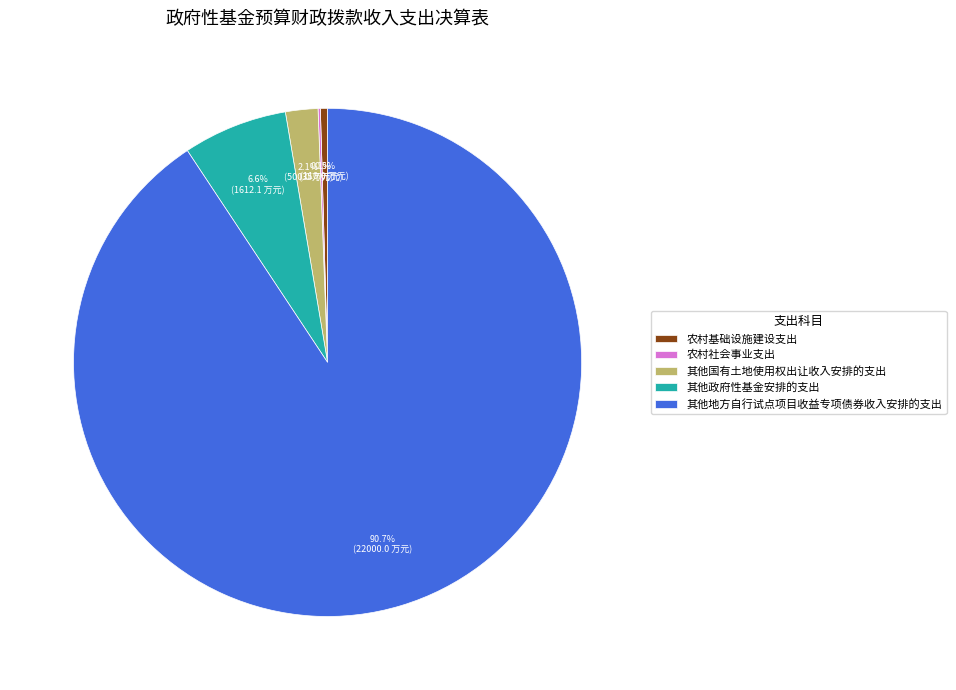

Between 农村基础设施建设支出 and 其他地方自行试点项目收益专项债券收入安排的支出, which is larger?

其他地方自行试点项目收益专项债券收入安排的支出